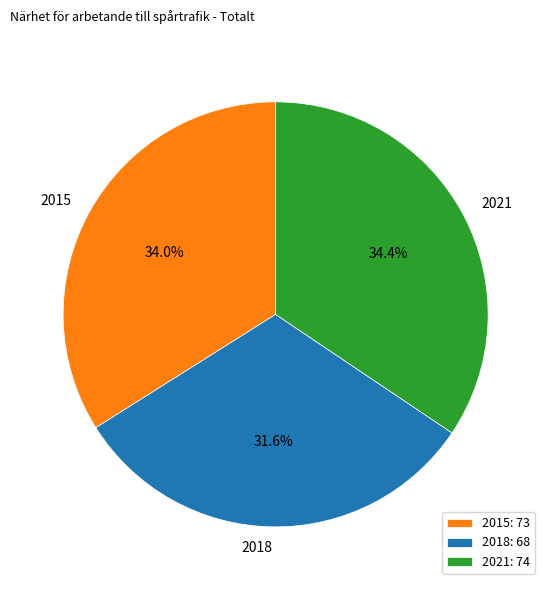

To the nearest percent, what is the average slice percentage?

33%